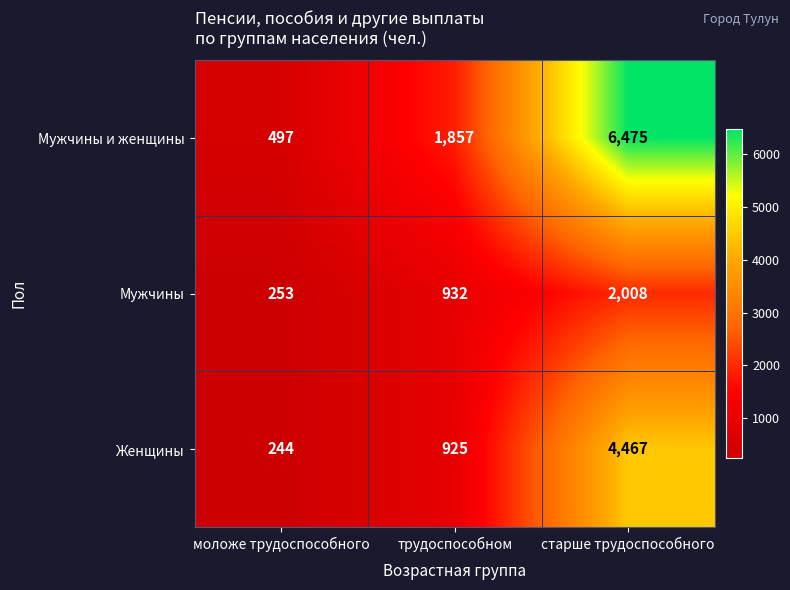

Is it true that Мужчины и женщины equals 132 at моложе трудоспособного?

False